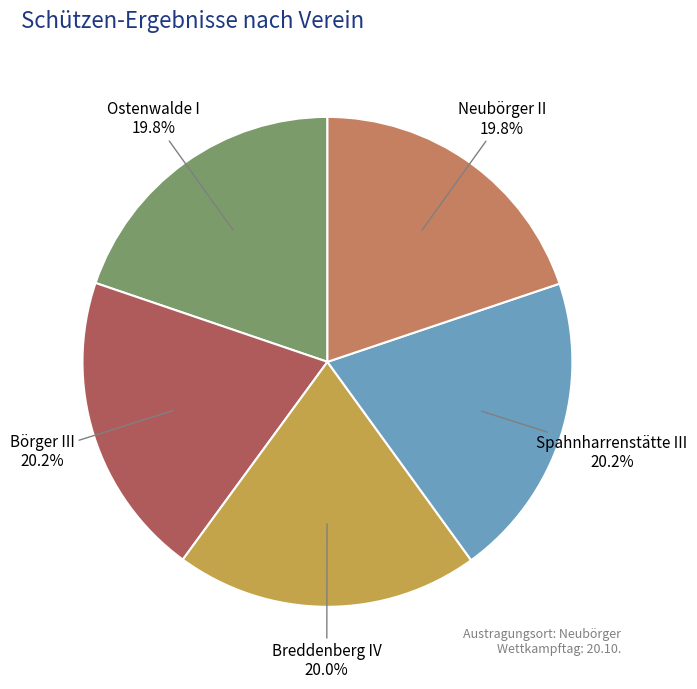

How many segments does this pie chart have?

5